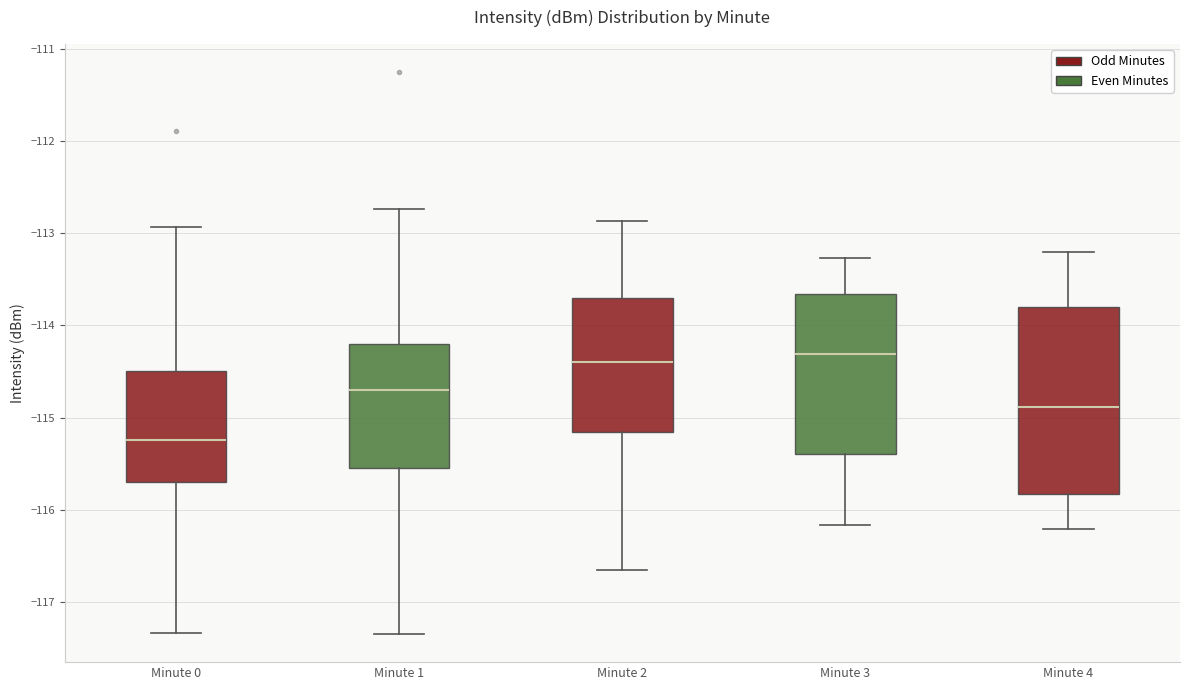

Which box's median line is the lowest?

Minute 0